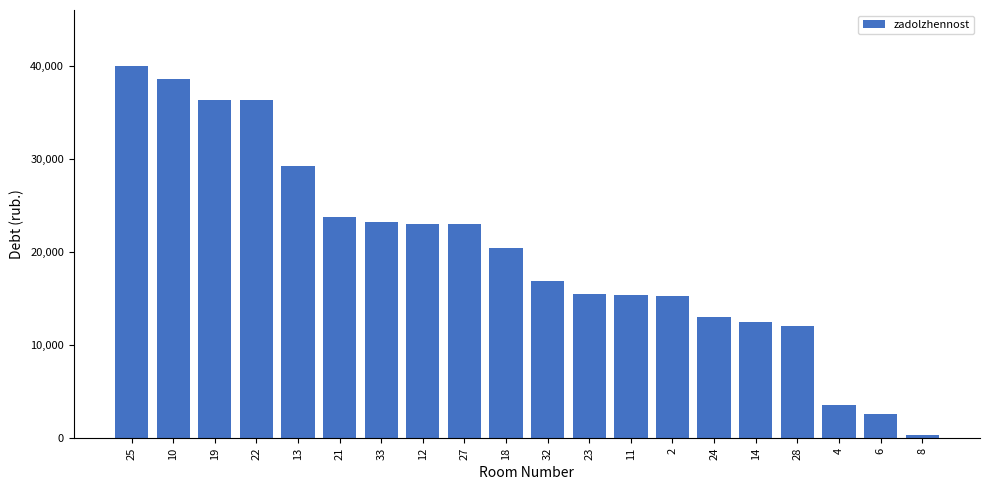

What is the label of the 9th bar from the right?

23